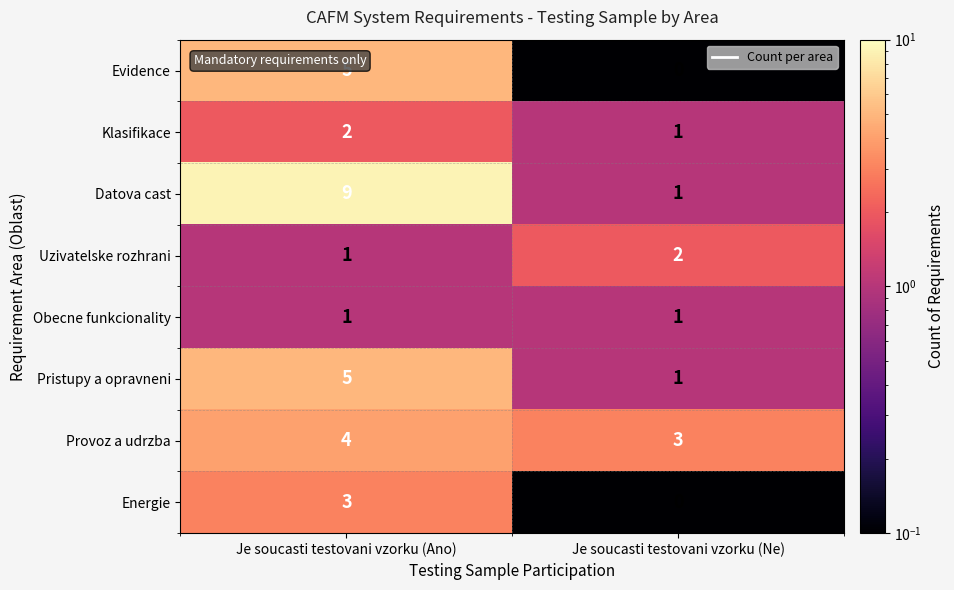

Reading left to right, extract all data points from this chart.

Evidence: Je soucasti testovani vzorku (Ano)=5	Je soucasti testovani vzorku (Ne)=0
Klasifikace: Je soucasti testovani vzorku (Ano)=2	Je soucasti testovani vzorku (Ne)=1
Datova cast: Je soucasti testovani vzorku (Ano)=9	Je soucasti testovani vzorku (Ne)=1
Uzivatelske rozhrani: Je soucasti testovani vzorku (Ano)=1	Je soucasti testovani vzorku (Ne)=2
Obecne funkcionality: Je soucasti testovani vzorku (Ano)=1	Je soucasti testovani vzorku (Ne)=1
Pristupy a opravneni: Je soucasti testovani vzorku (Ano)=5	Je soucasti testovani vzorku (Ne)=1
Provoz a udrzba: Je soucasti testovani vzorku (Ano)=4	Je soucasti testovani vzorku (Ne)=3
Energie: Je soucasti testovani vzorku (Ano)=3	Je soucasti testovani vzorku (Ne)=0